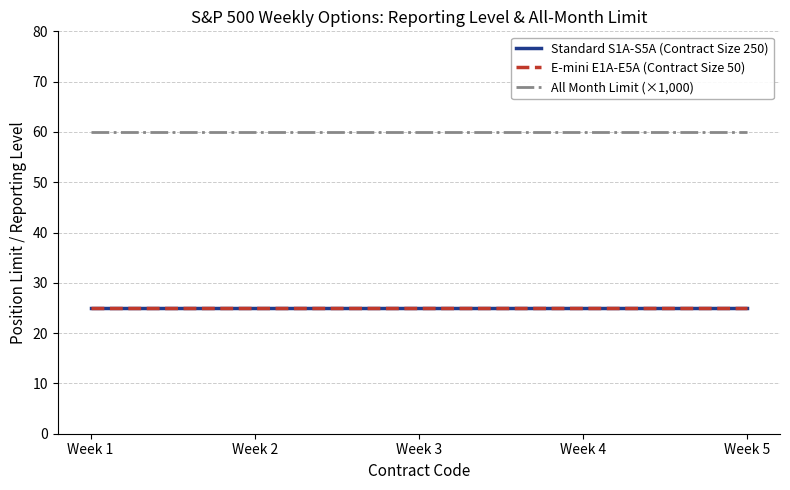

Rank the series at Week 2 from lowest to highest value.

Standard S1A-S5A (Contract Size 250), E-mini E1A-E5A (Contract Size 50), All Month Limit (×1,000)